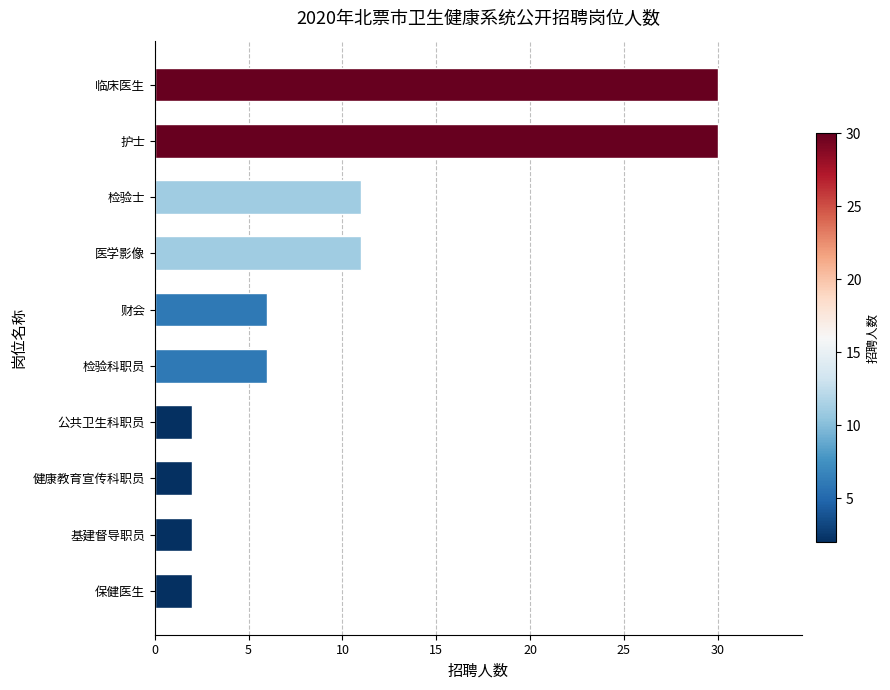

What is the greatest value displayed?

30